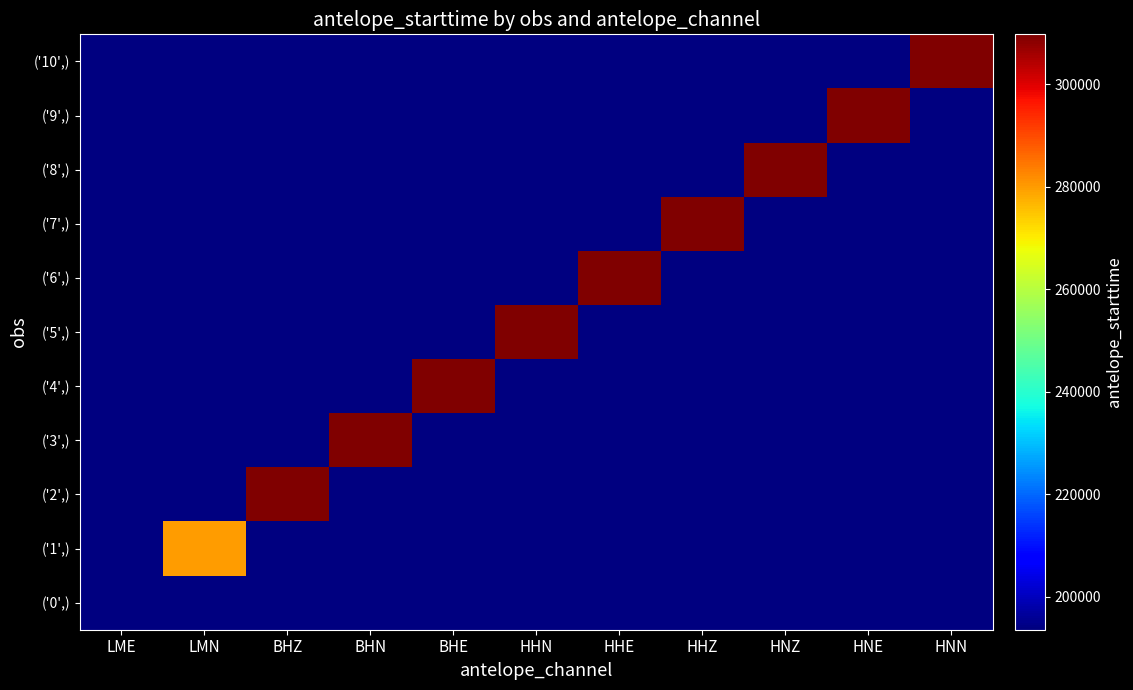

At how many categories does at least one series exceed 3851209445?

10